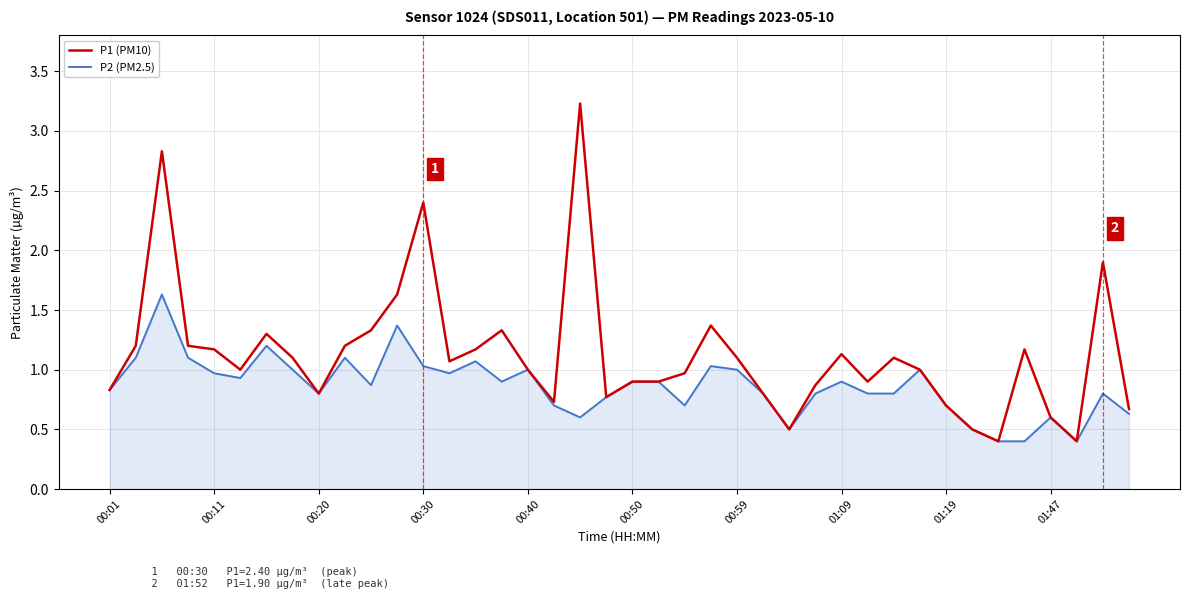

How many distinct data groups are displayed?

2